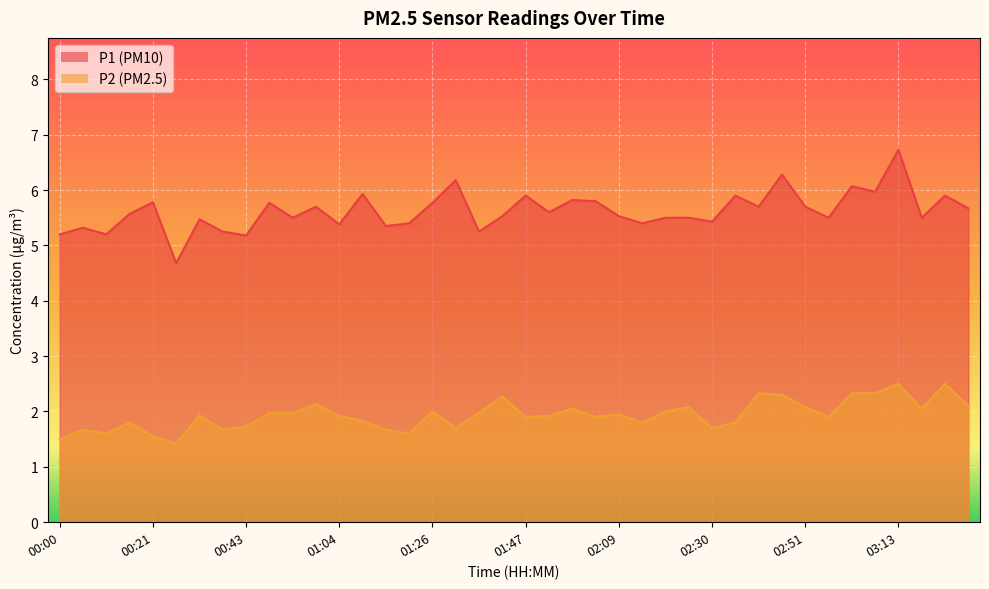

True or false: P1 has more than 0 points higher than both neighbors.

True